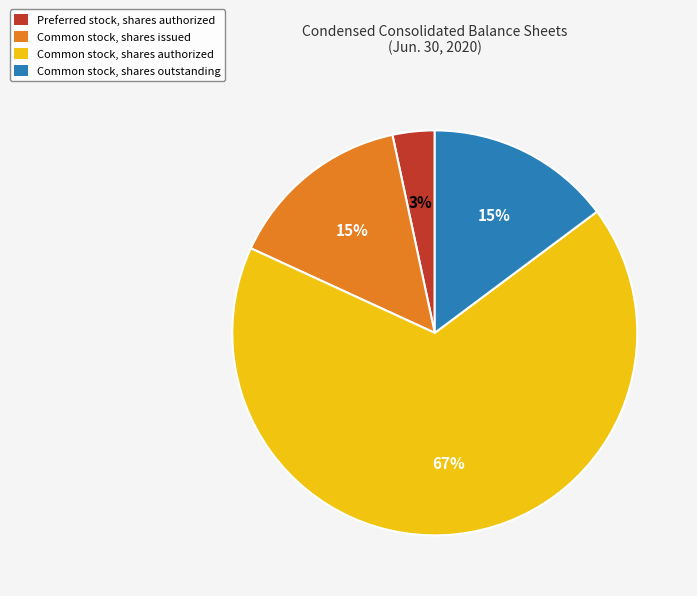

To the nearest percent, what is the average slice percentage?

25%